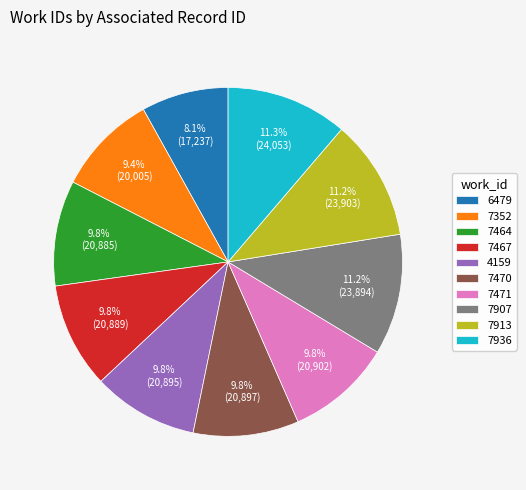

To the nearest percent, what is the difference between the largest and smallest slice percentages?

3%